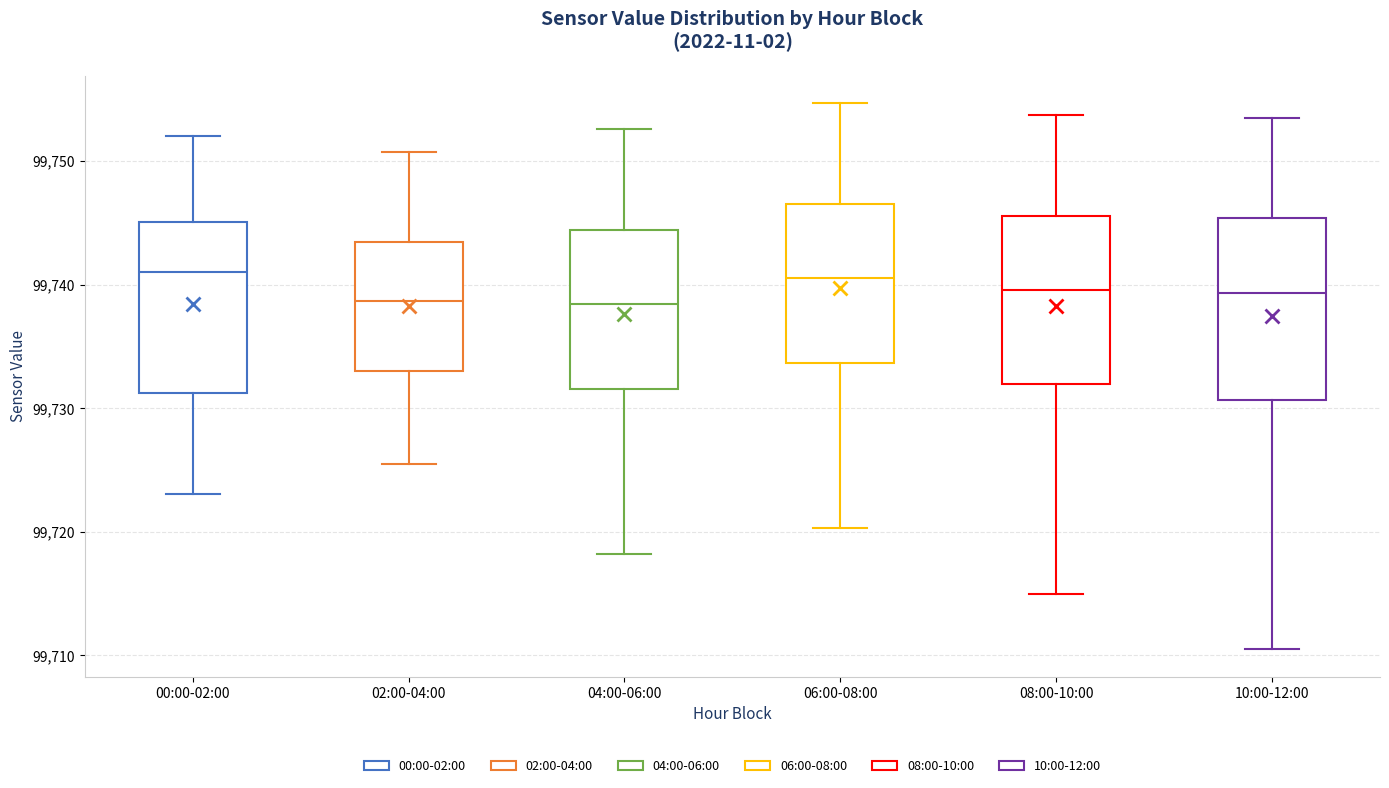

Where does the upper whisker of the box for 02:00-04:00 end on the y-axis? The values are not printed on the chart, so give them approximately, as read against the axis.

99751